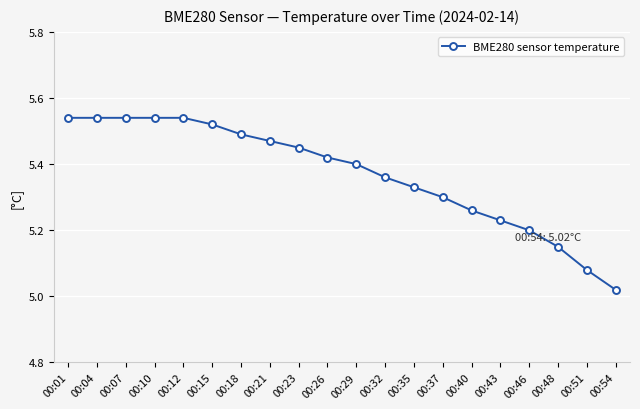

How many distinct data groups are displayed?

1